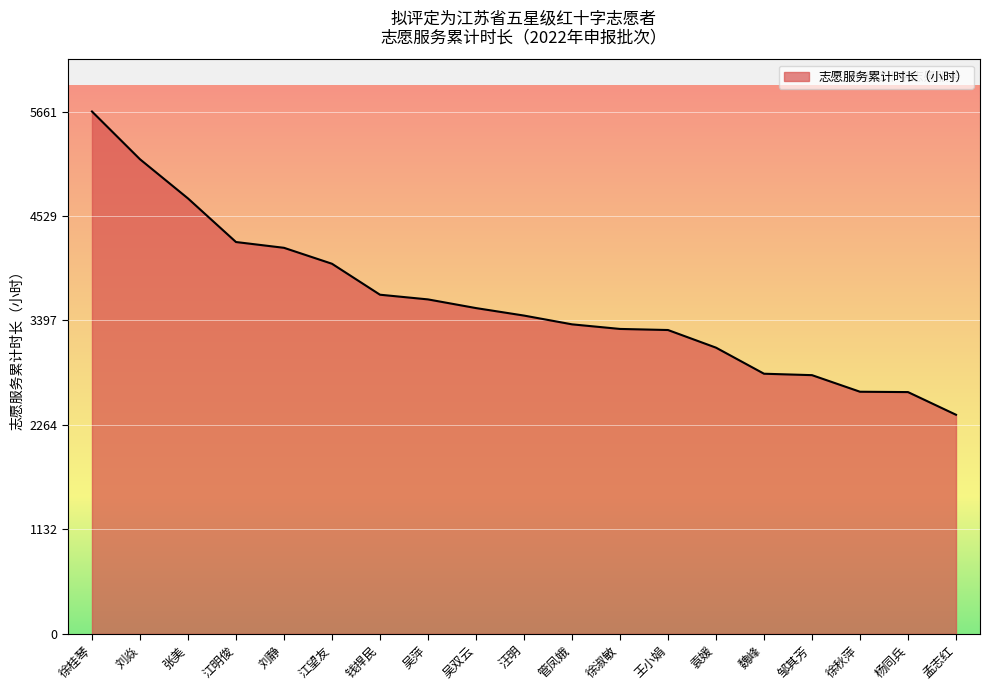

Approximately how many times larger is the value at 魏峰 compared to 江望友?

0.7